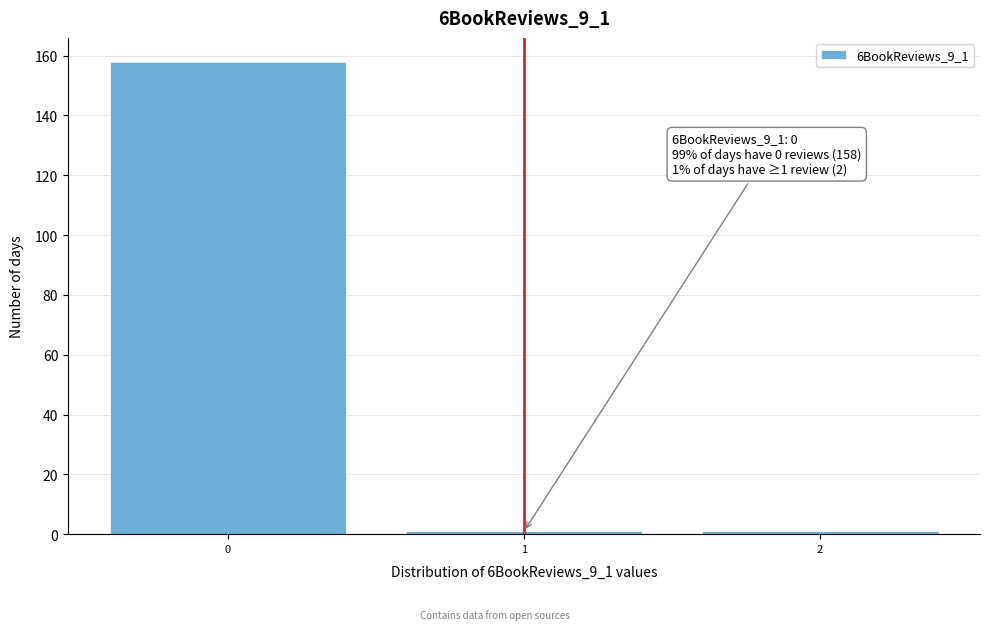

Which range on the x-axis has the tallest bar?

-0.5 to 0.5